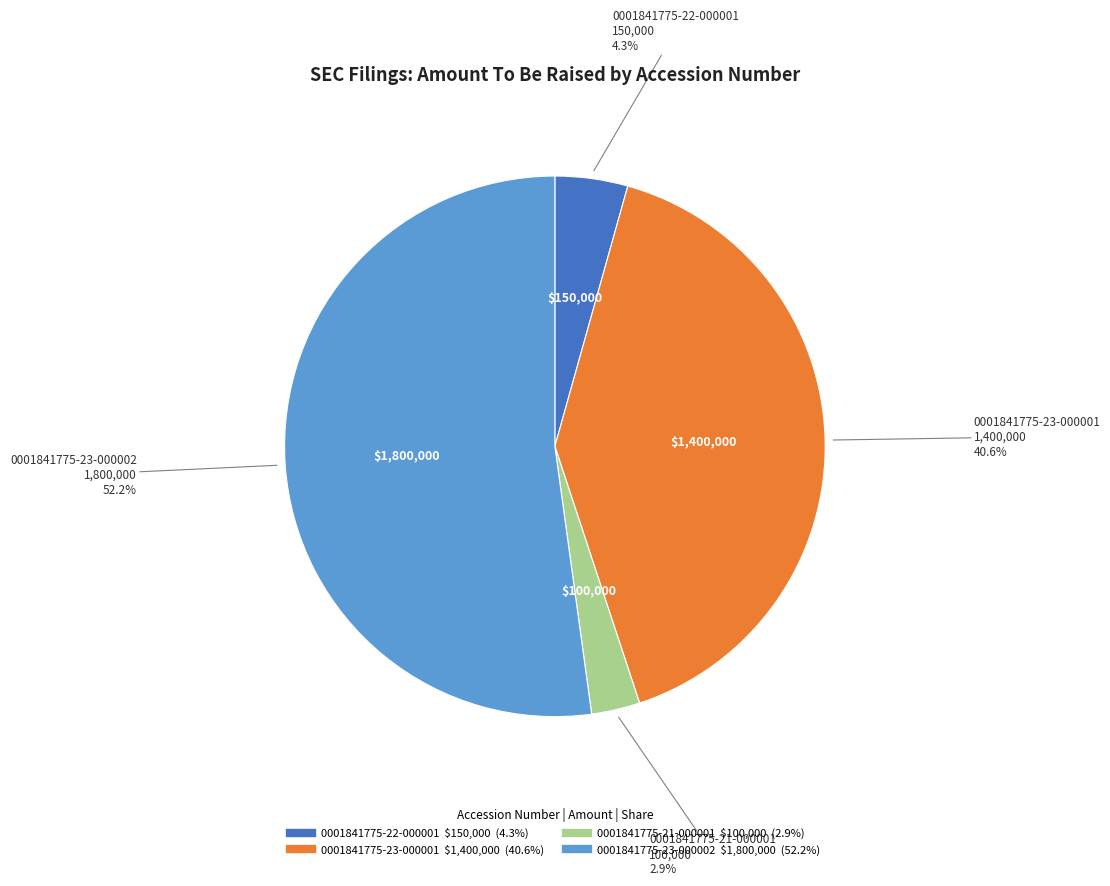

To the nearest percent, what is the combined percentage of 0001841775-21-000001 and 0001841775-23-000002?

55%